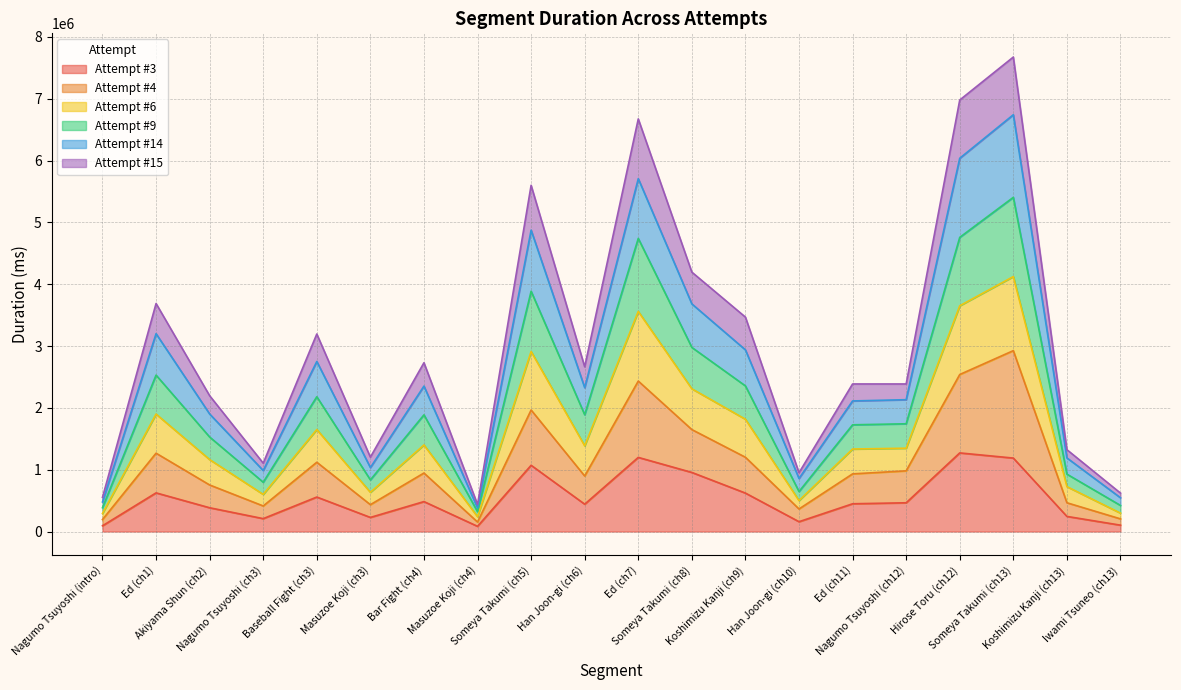

At which label is Attempt #3 closest to 677752?

Ed (ch1)